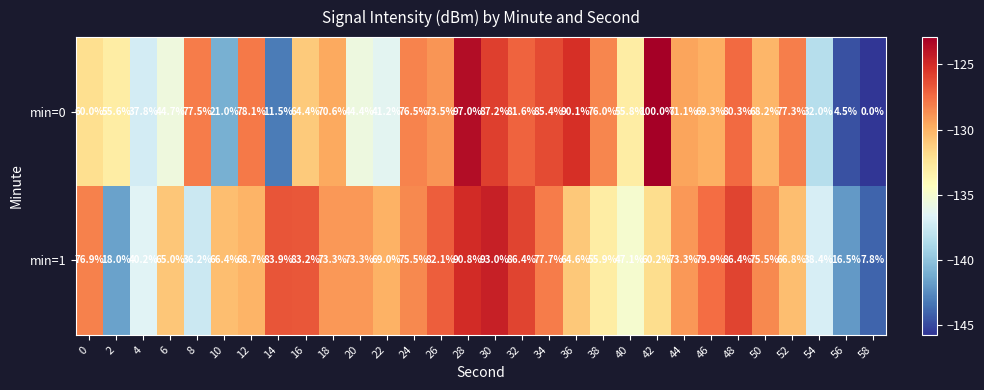

At which category does the chart reach its peak across all series?

42